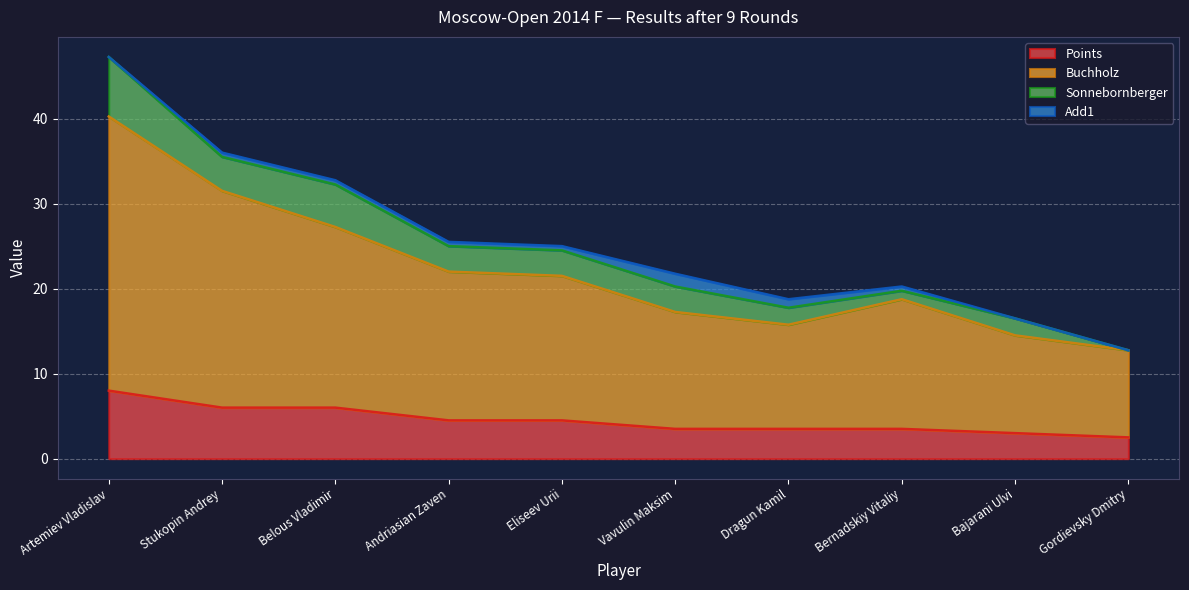

At which category is the sum across all series the highest?

Artemiev Vladislav